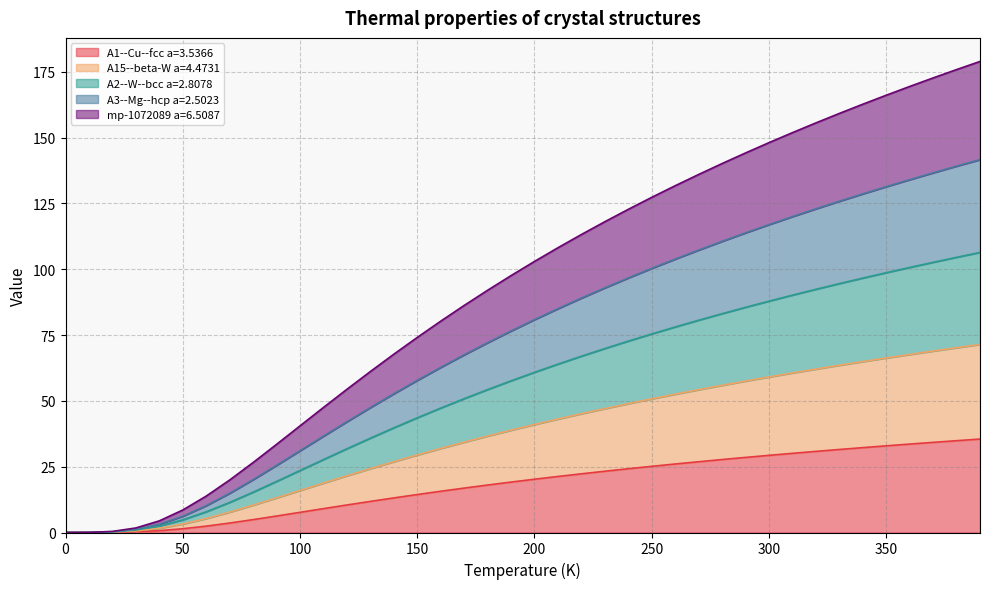

How many data points does each series have?

40